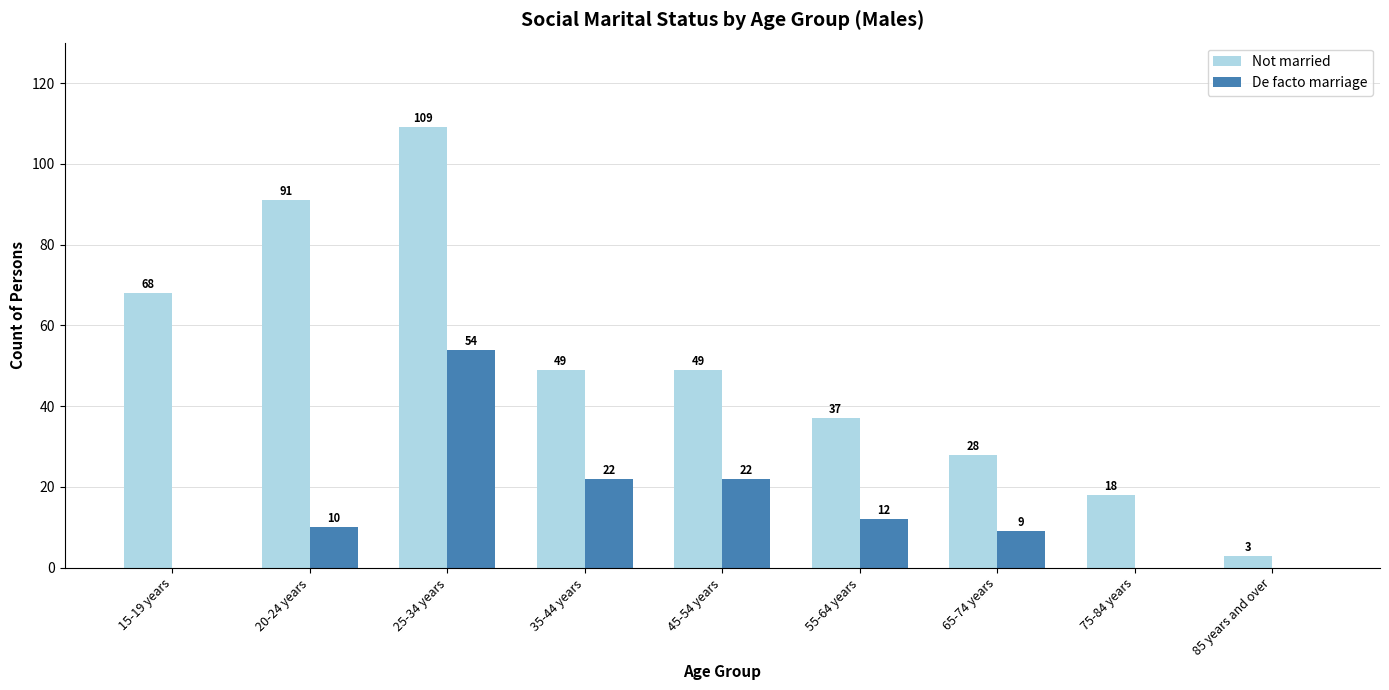

What is the sum of all De facto marriage values?

129